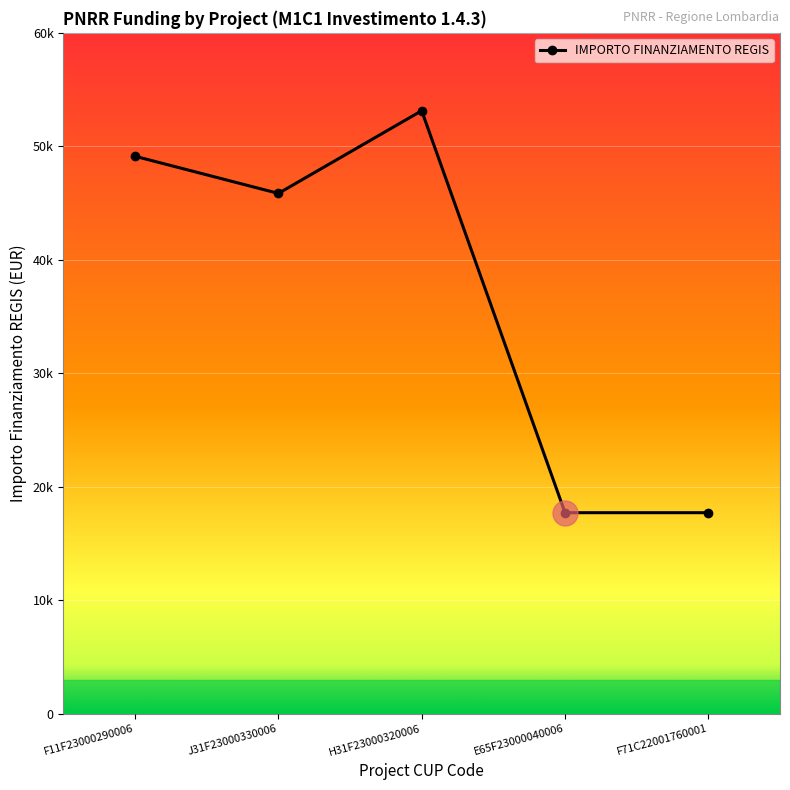

Is this an area chart (filled region under the line)?

No